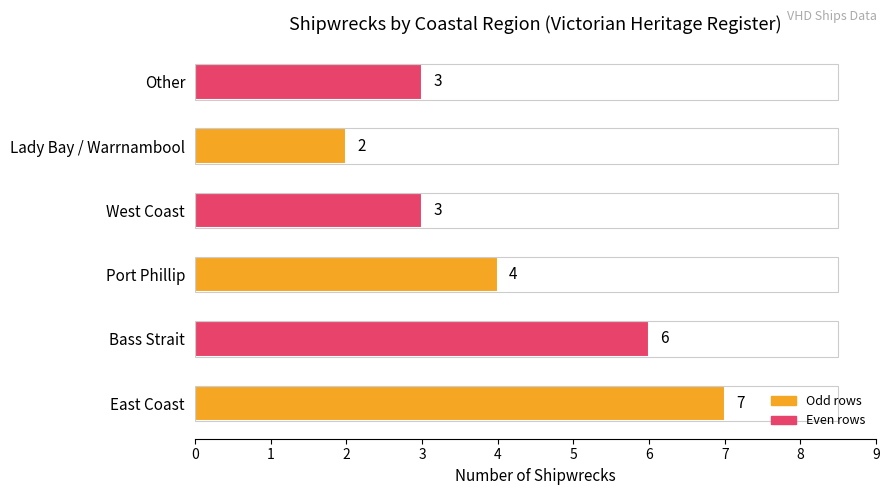

What is the value of the 1st bar from the left?

7